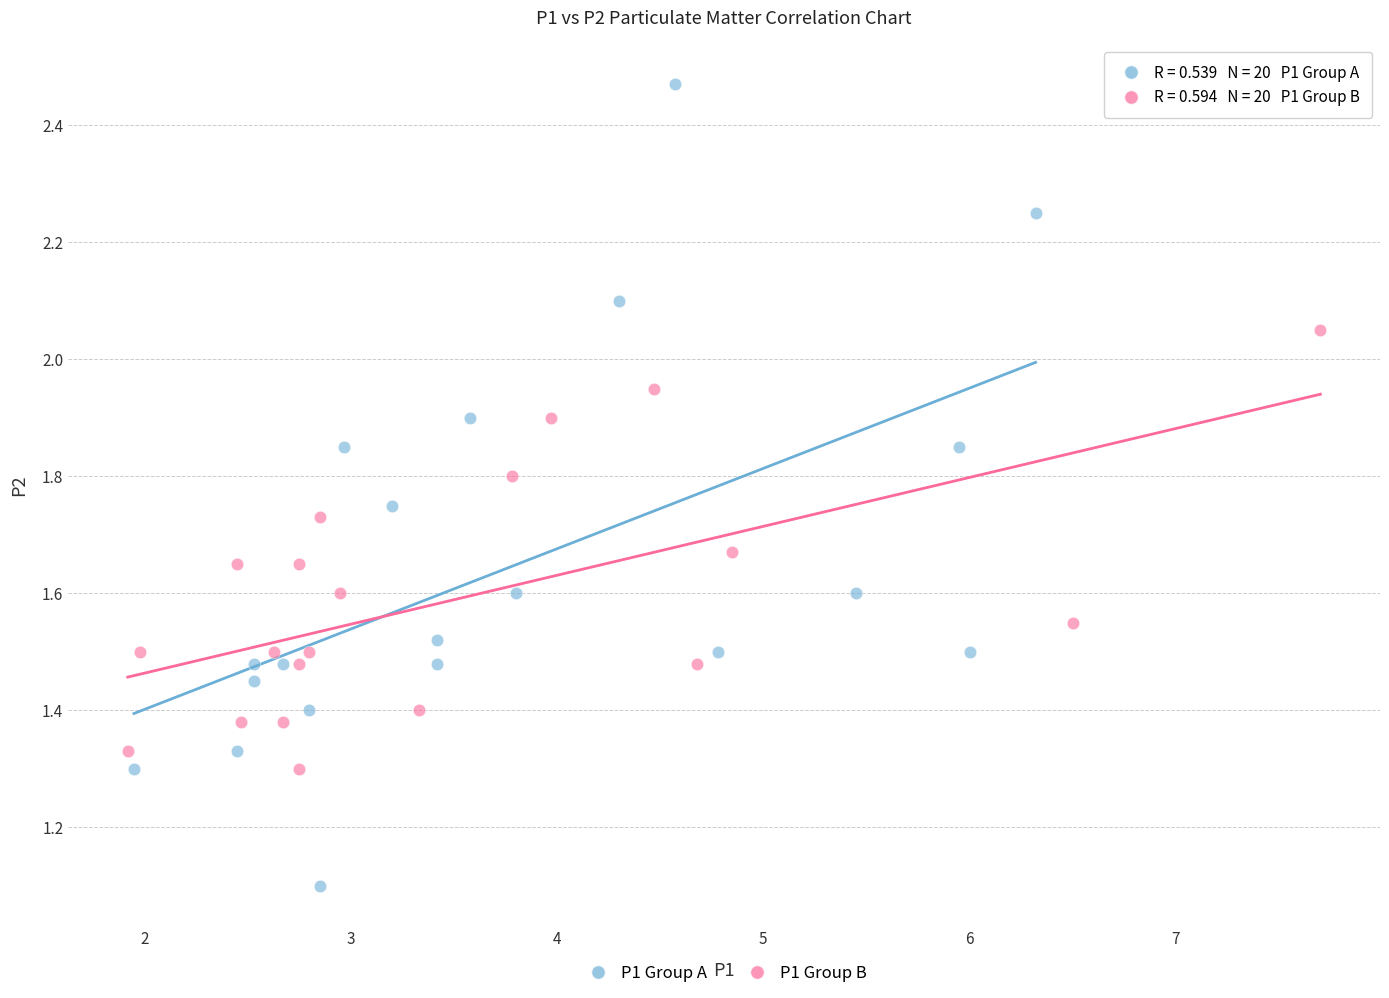

What are all the series names shown in the legend?

P1 Group A, P1 Group B